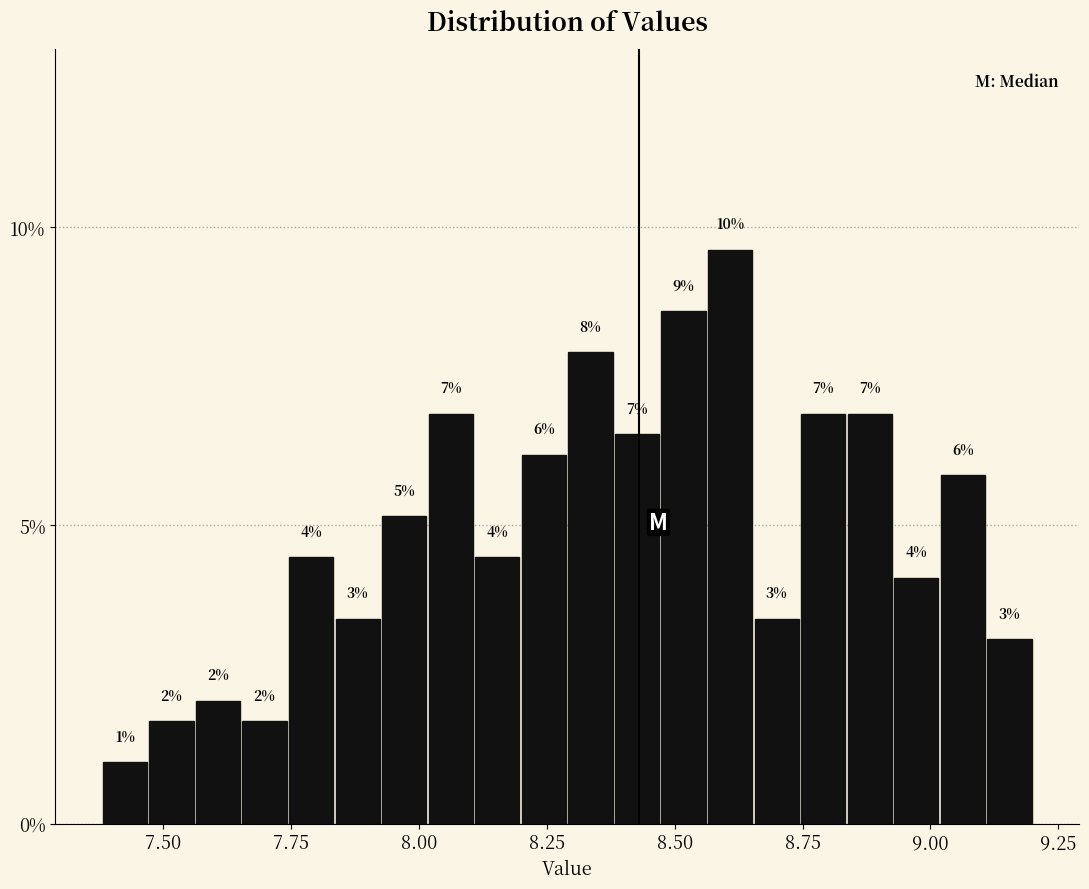

Read against the x-axis, roughly where is the centre of the tallest bar?

8.60